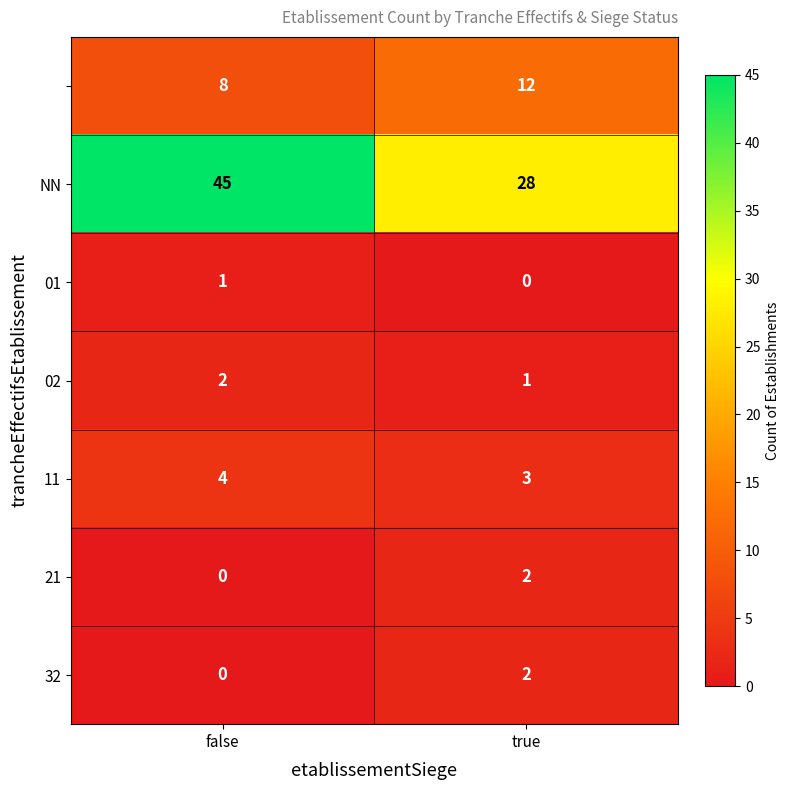

What is the spread (max minus min) of values at false?

45